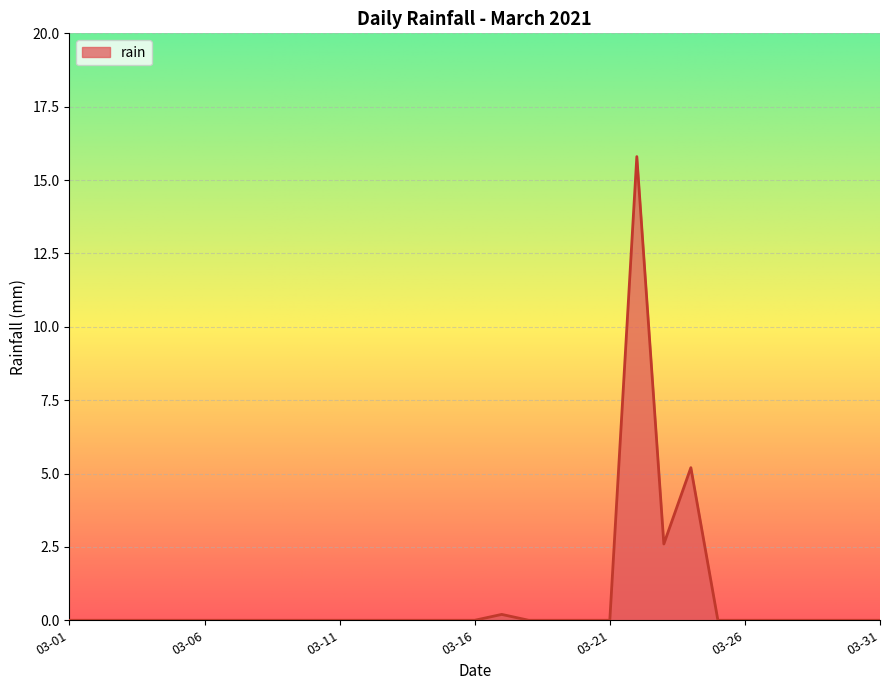

What is the greatest value displayed?

15.8